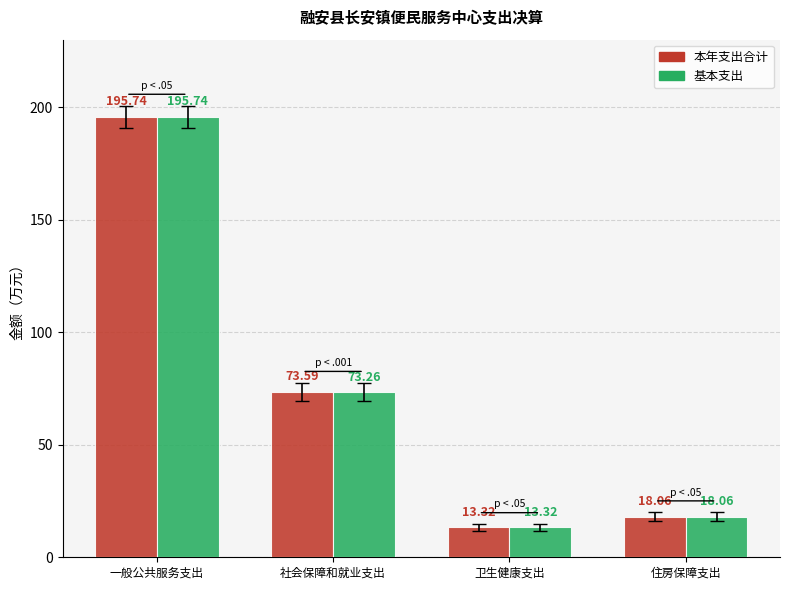

Is the value of 本年支出合计 at 社会保障和就业支出 greater than the value of 基本支出 at 一般公共服务支出?

No